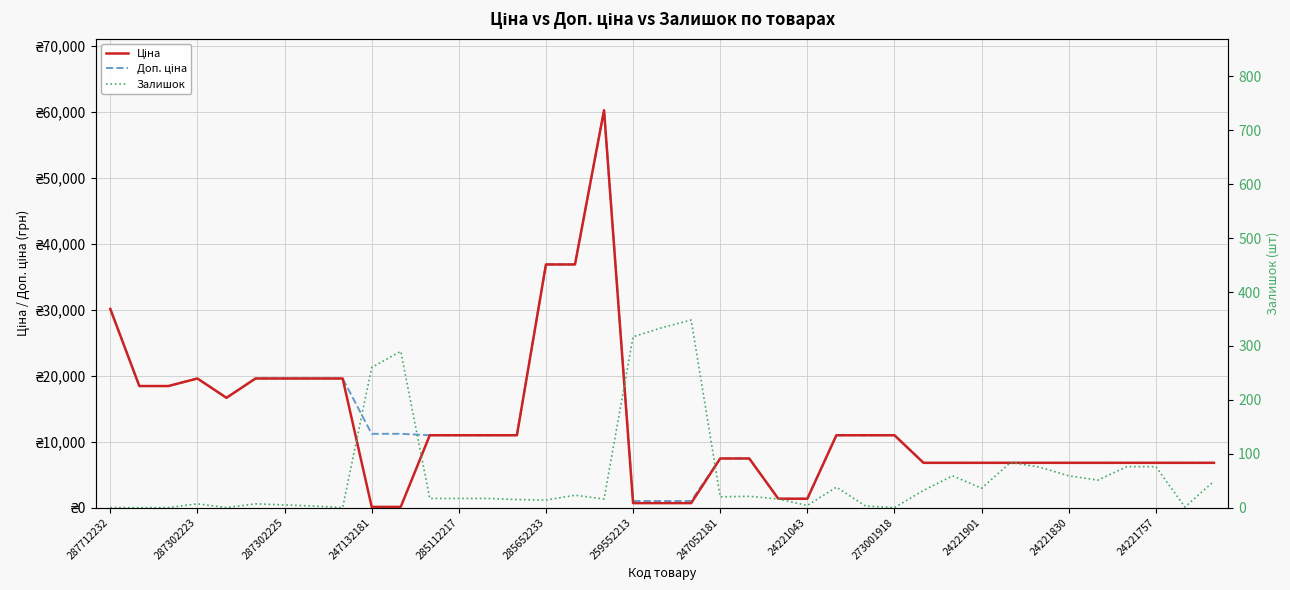

What is the greatest value displayed?

60205.6